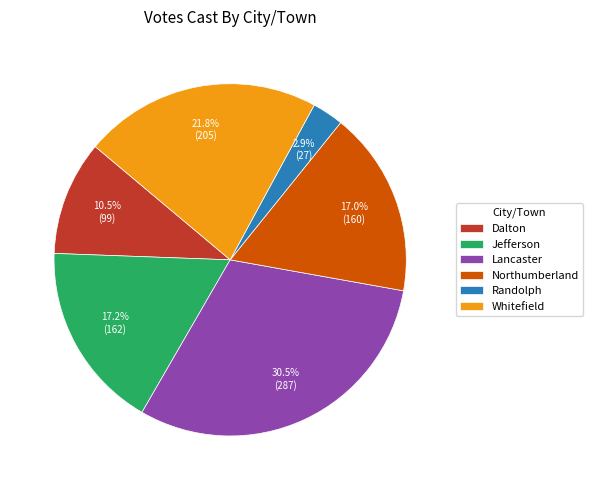

Does any single category account for the majority?

No